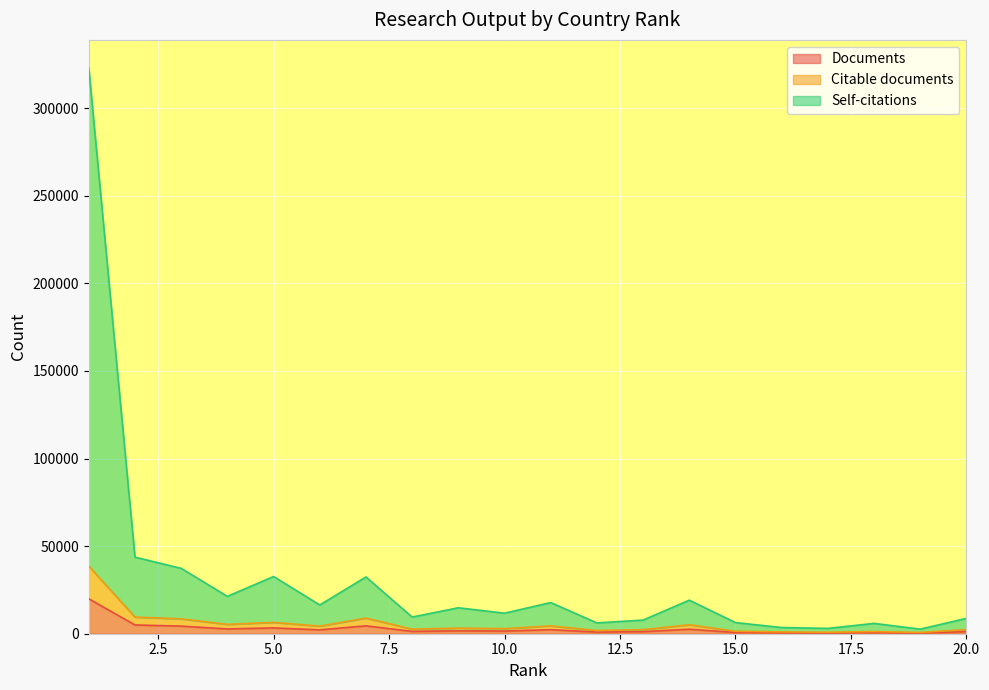

Which has a higher value, 11 or 6?

11